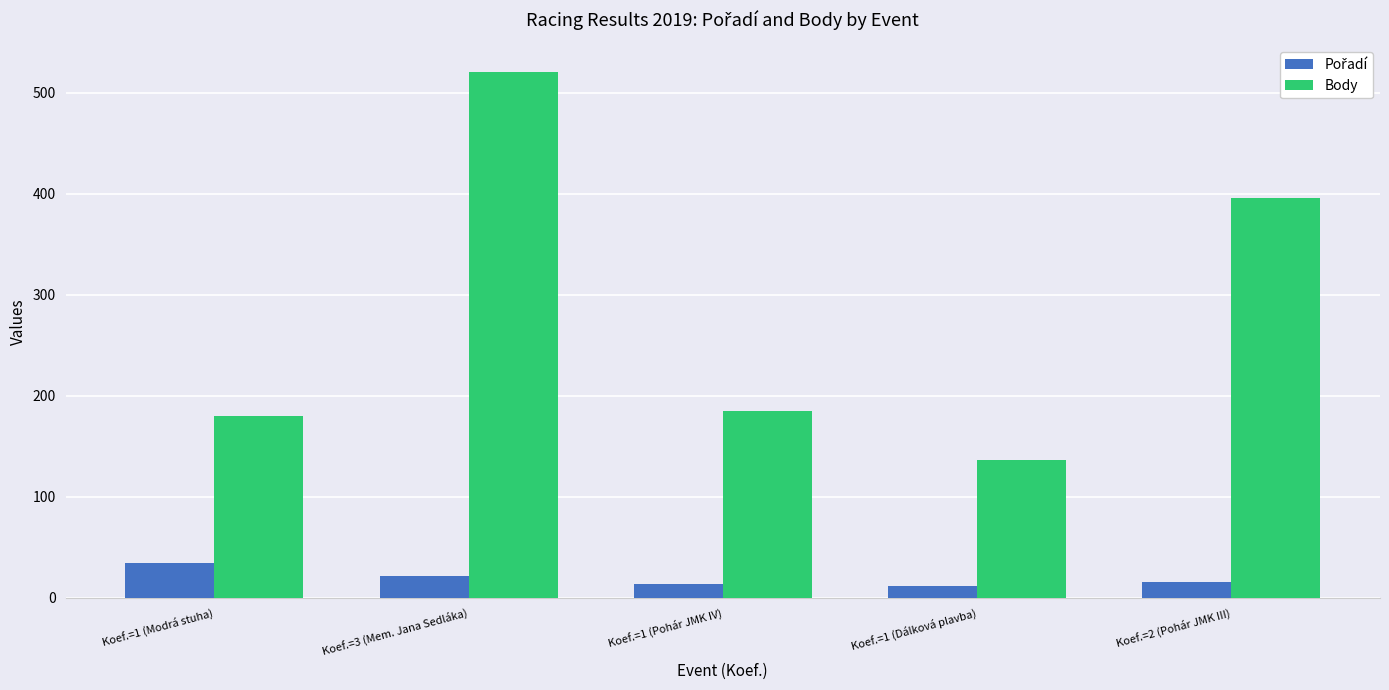

What is the label of the 2nd bar from the left?

Koef.=3 (Mem. Jana Sedláka)